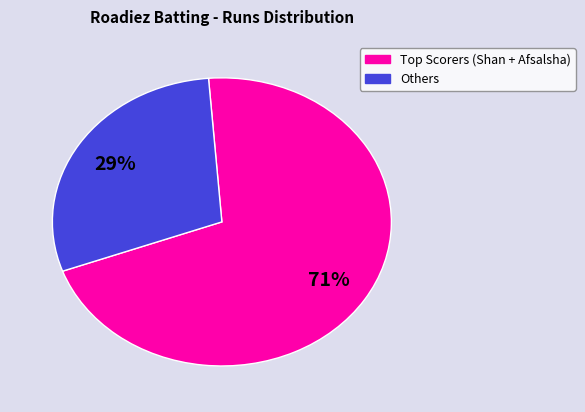

To the nearest percent, what is the average slice percentage?

50%